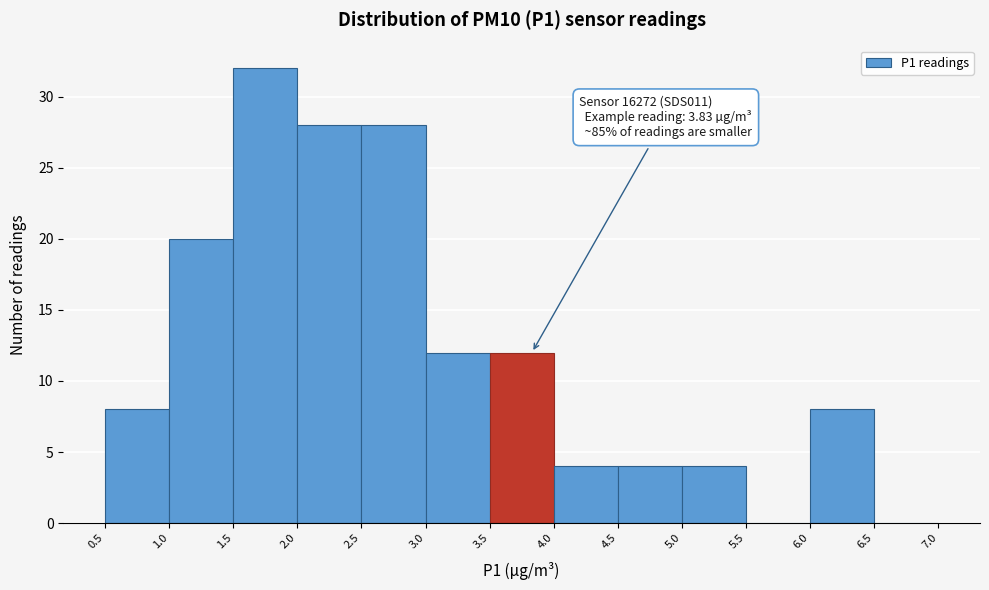

Which range on the x-axis has the tallest bar?

1.5 to 2.0